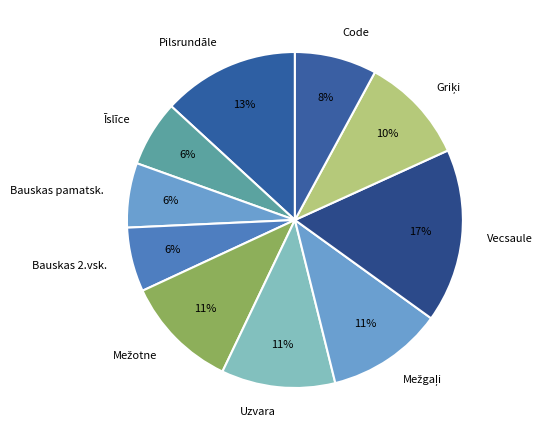

To the nearest percent, what percentage of the pie is Bauskas pamatsk.?

6%